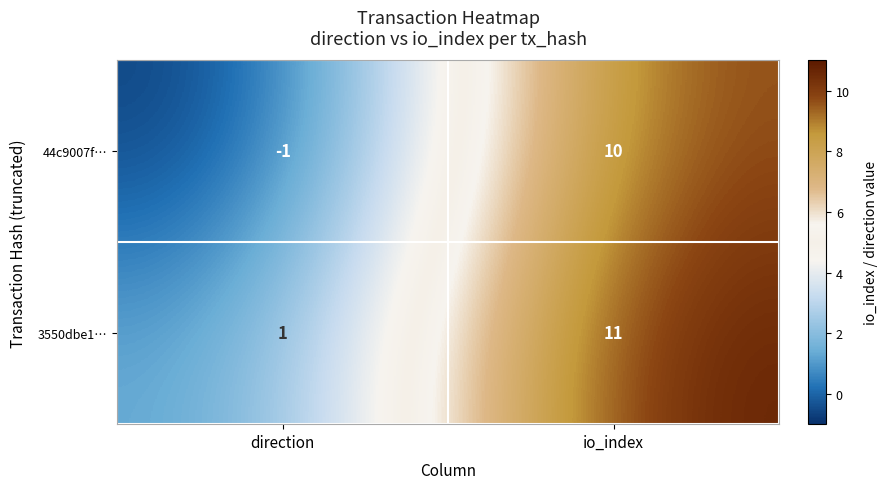

What is the difference between the maximum and minimum values in the 44c9007f… series?

11